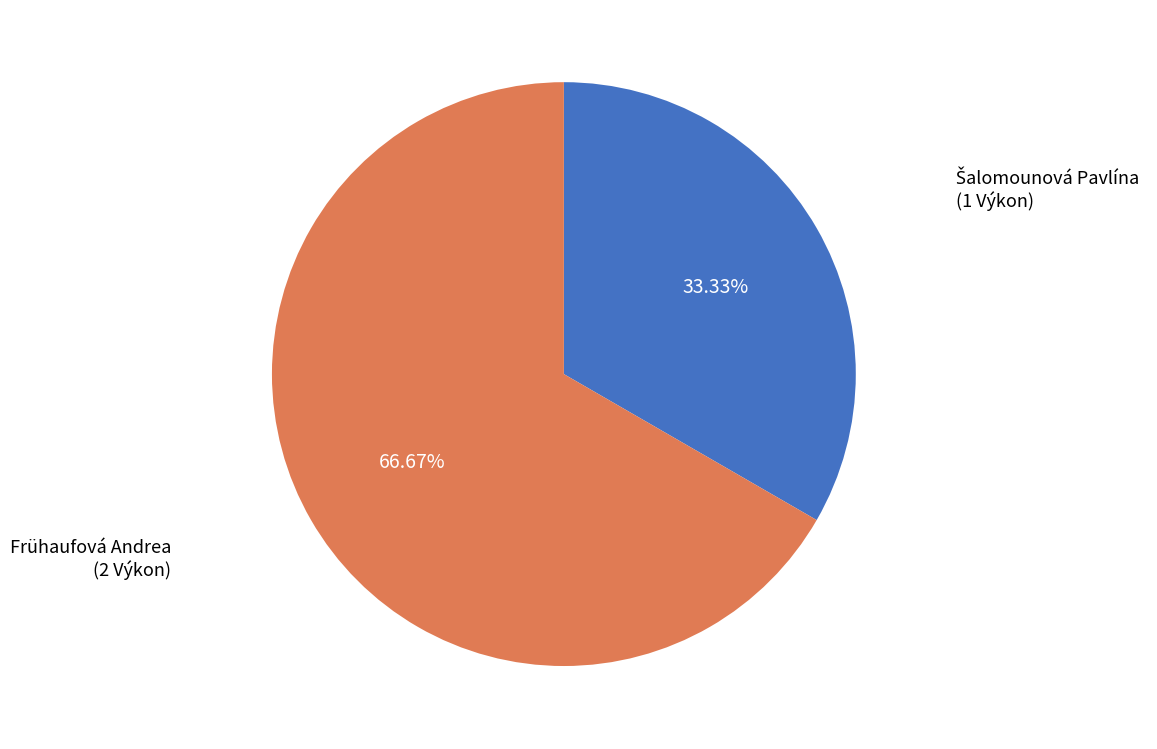

Is there a majority slice in this chart?

Yes